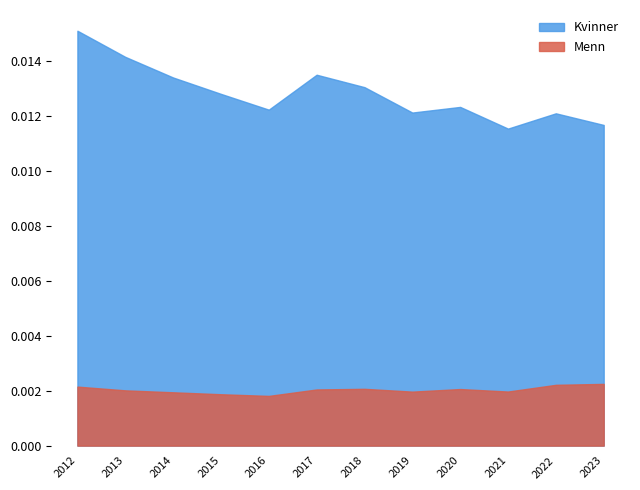

Rank the series at 2021 from lowest to highest value.

Menn, Kvinner